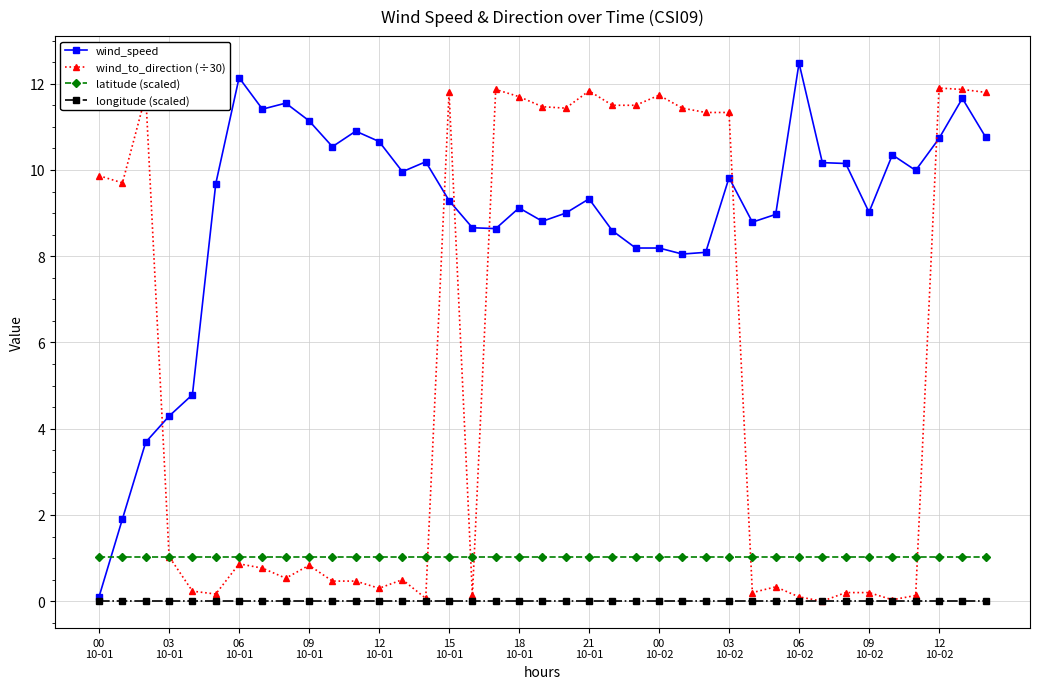

Is this an area chart (filled region under the line)?

No